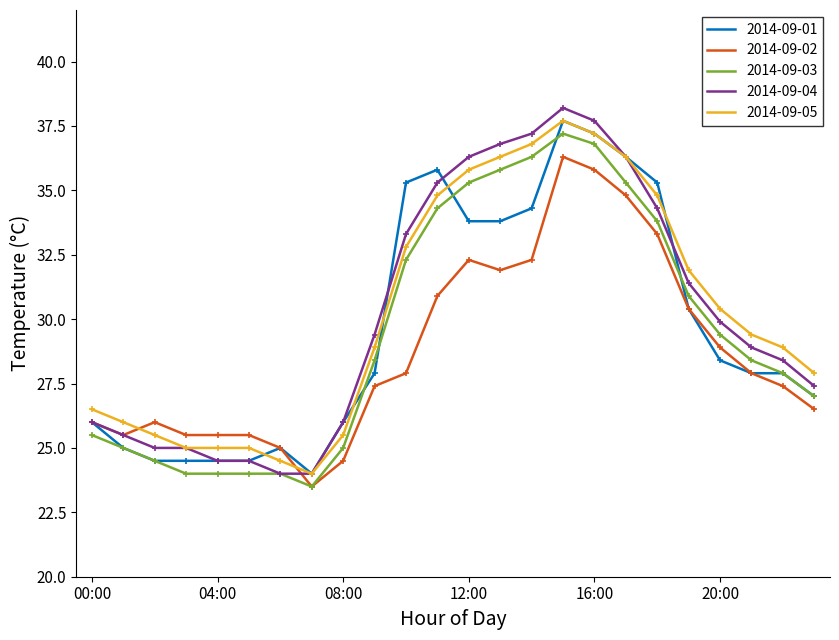

What is the maximum value shown in the chart?

38.2